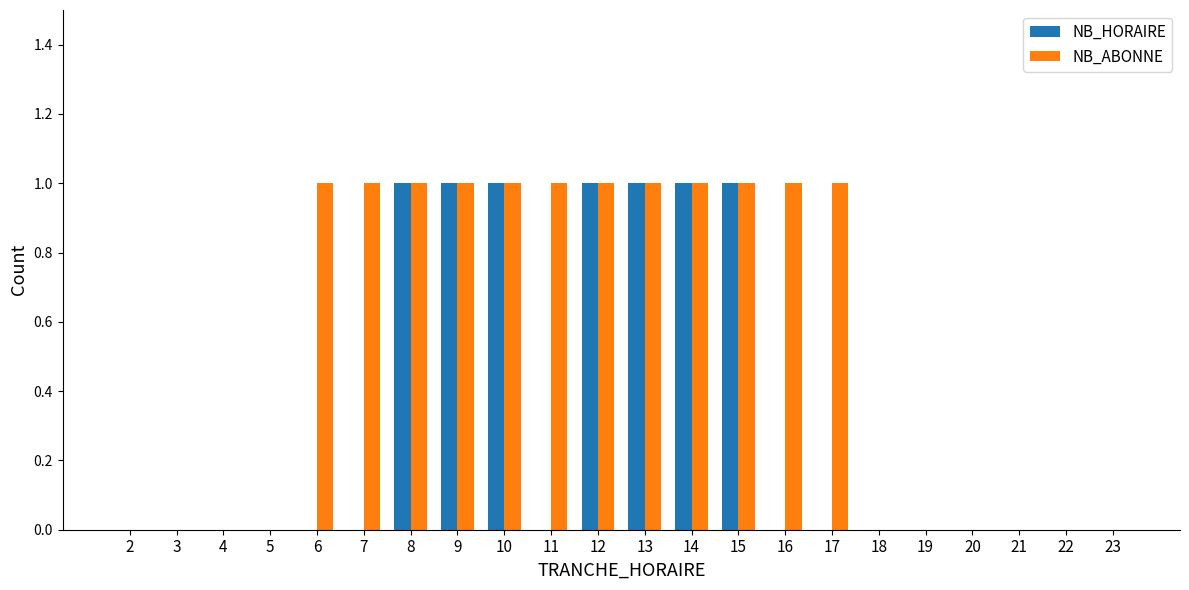

Does the chart contain stacked bars?

No